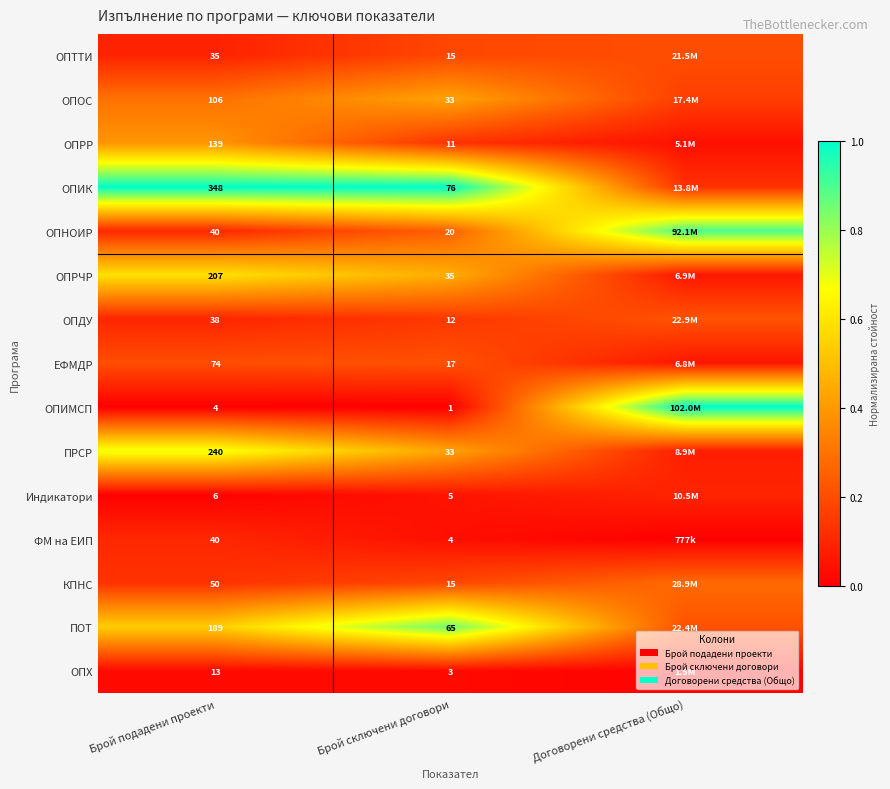

At which category is the sum across all series the highest?

Брой сключени договори